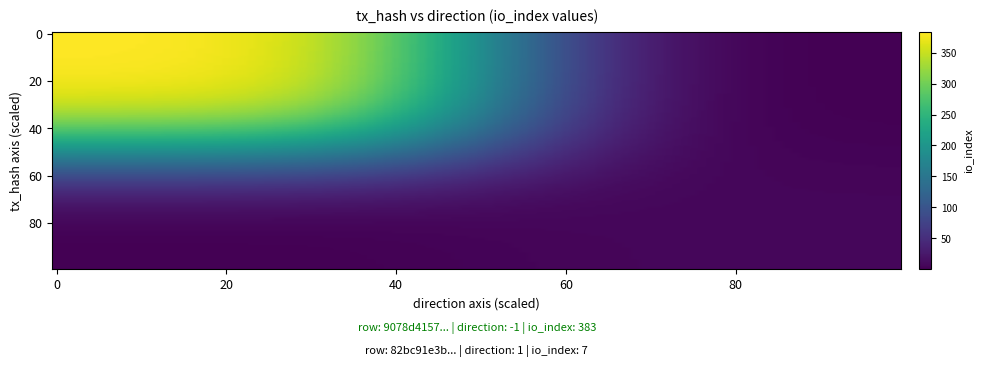

List the series in order of their peak value, lowest first.

82bc91e3b294184b7b9b74a50a10a7565480fe7, 9078d4157d295b20c8ef1e48ec8227eb2242088